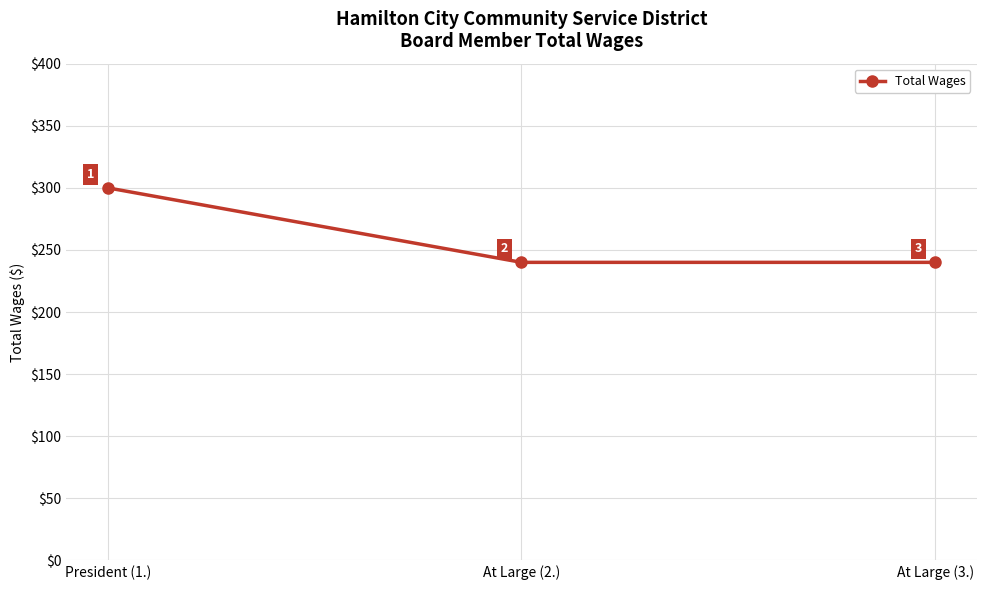

At which category does the chart reach its peak across all series?

President (1.)